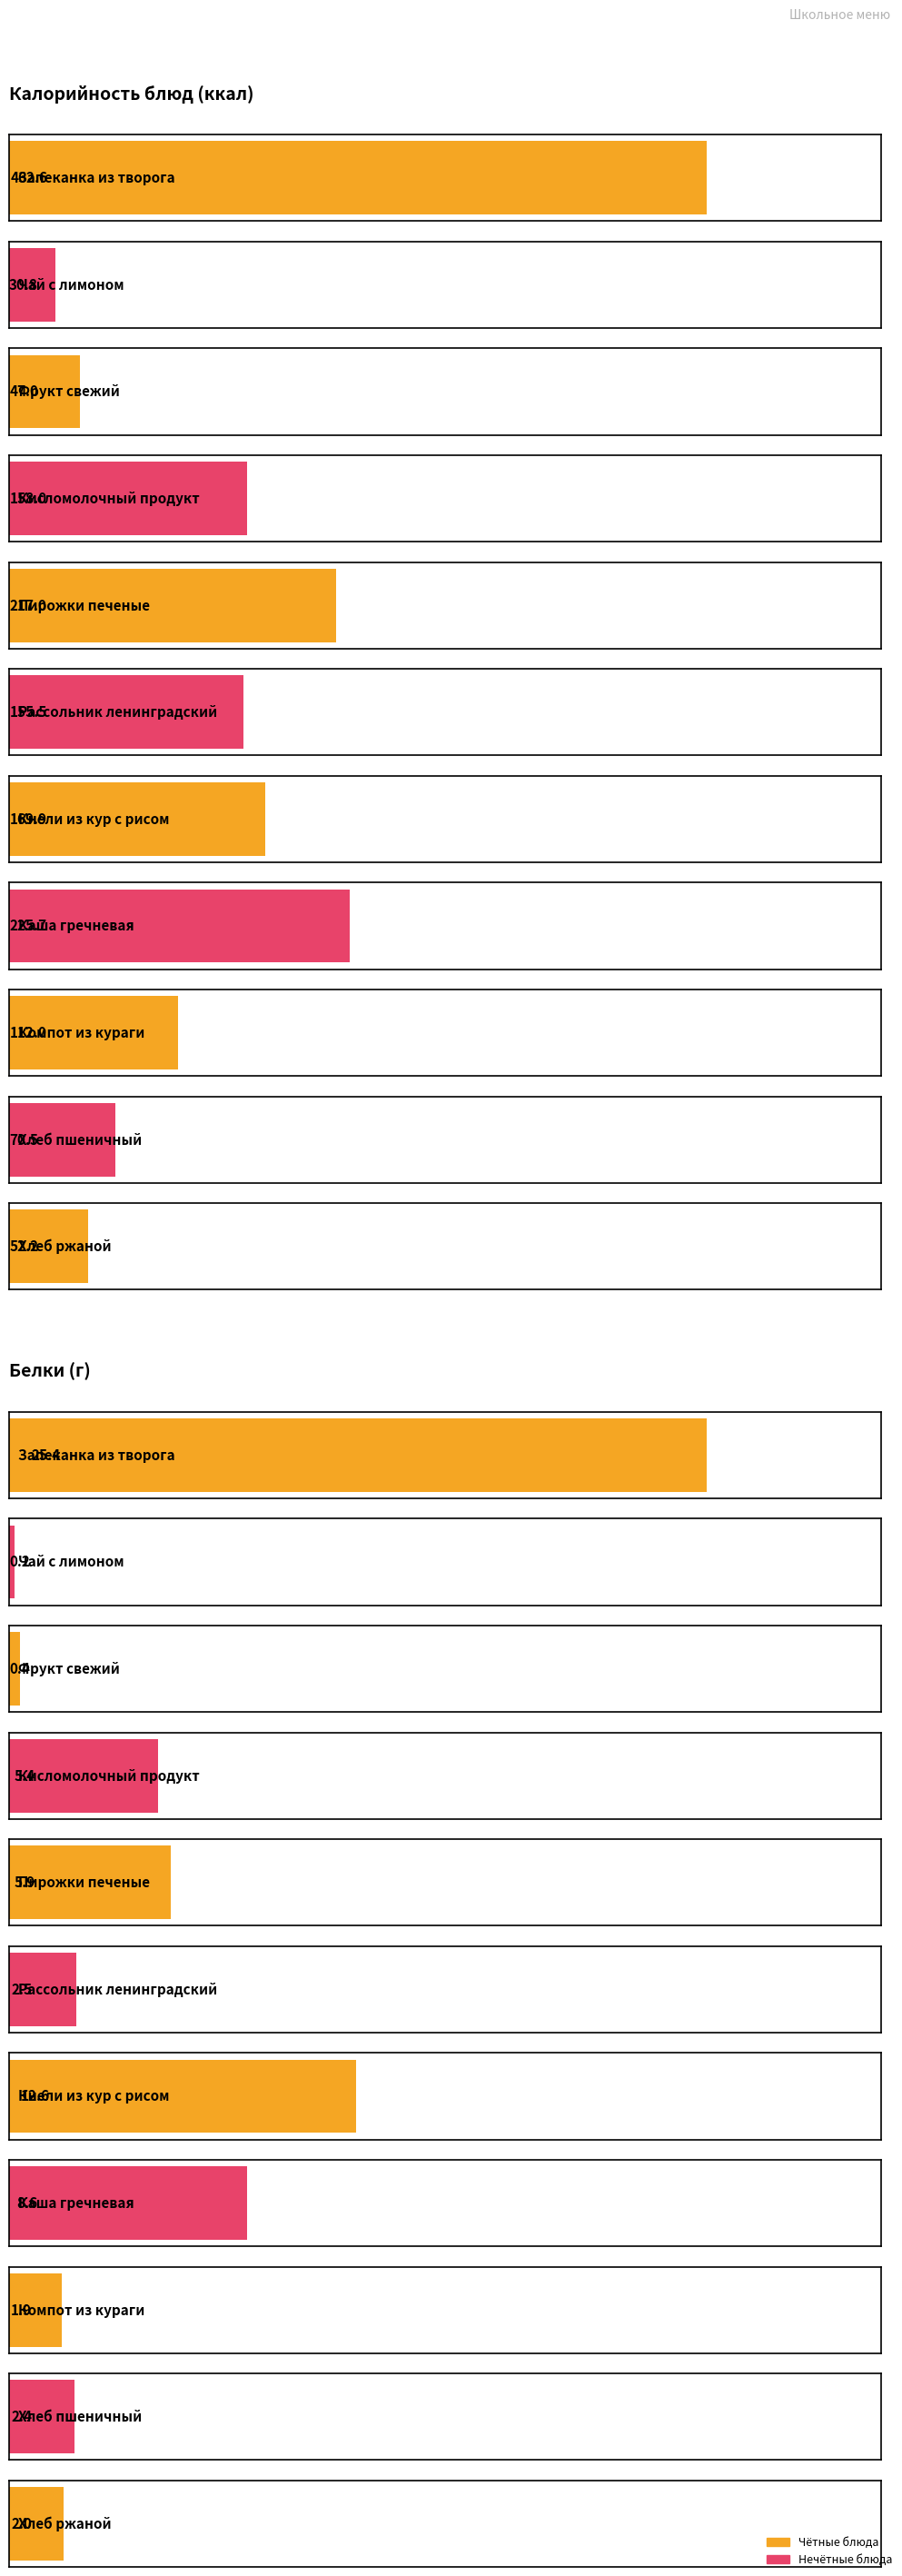

At which label does Белки reach its minimum?

Чай с лимоном